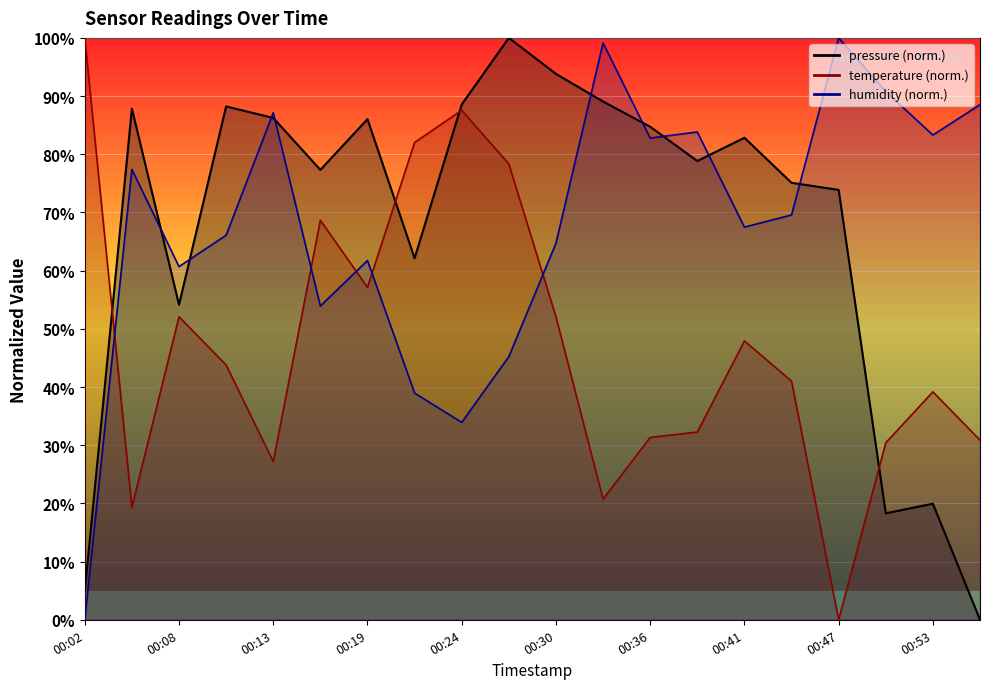

Rank the series at 00:27 from highest to lowest value.

pressure, temperature, humidity